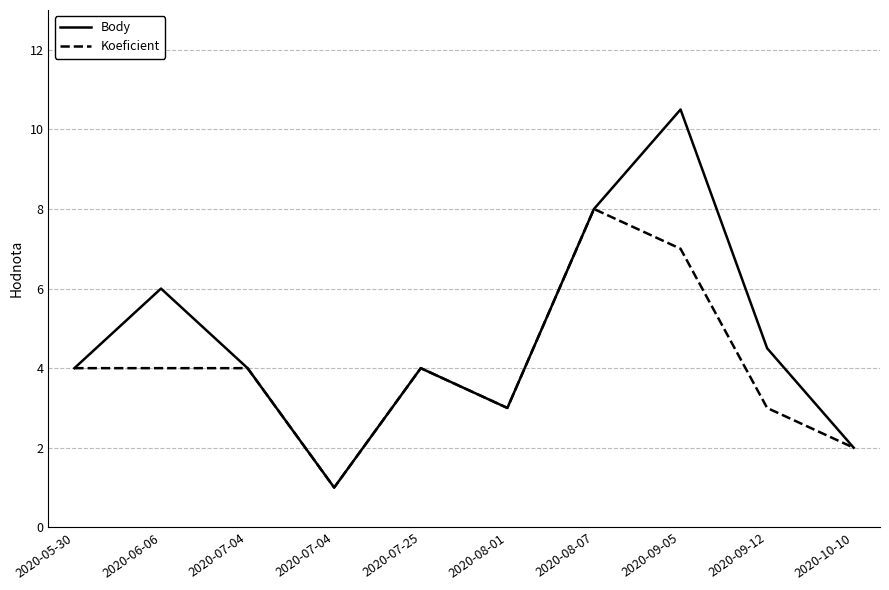

Rank the series at 2020-07-04 from highest to lowest value.

Body, Koeficient